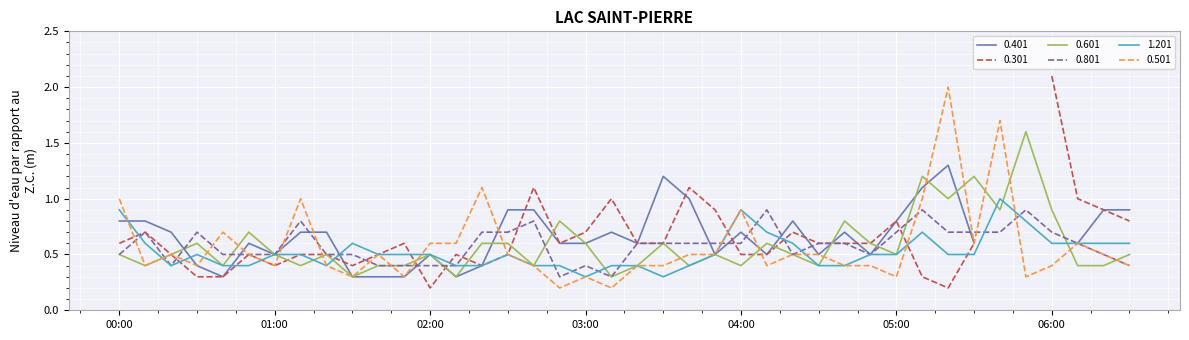

Where is the first local maximum for 0.801?

2011/12/09 00:10